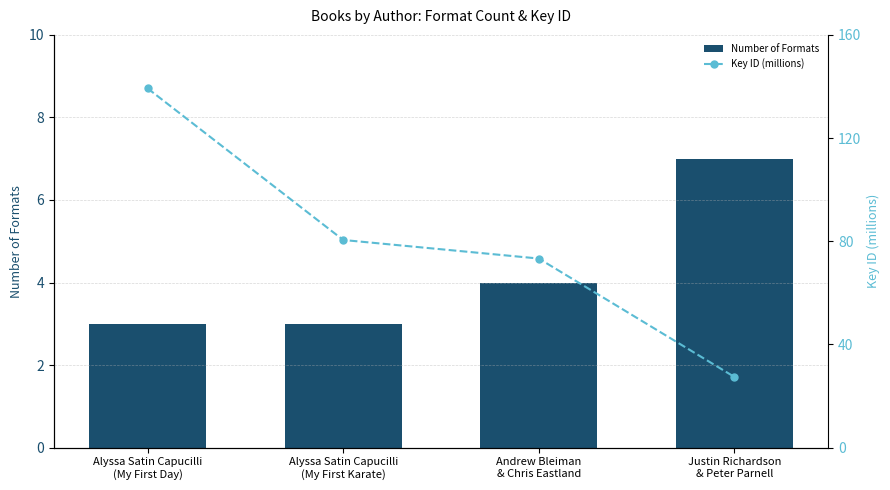

Does the chart contain stacked bars?

No